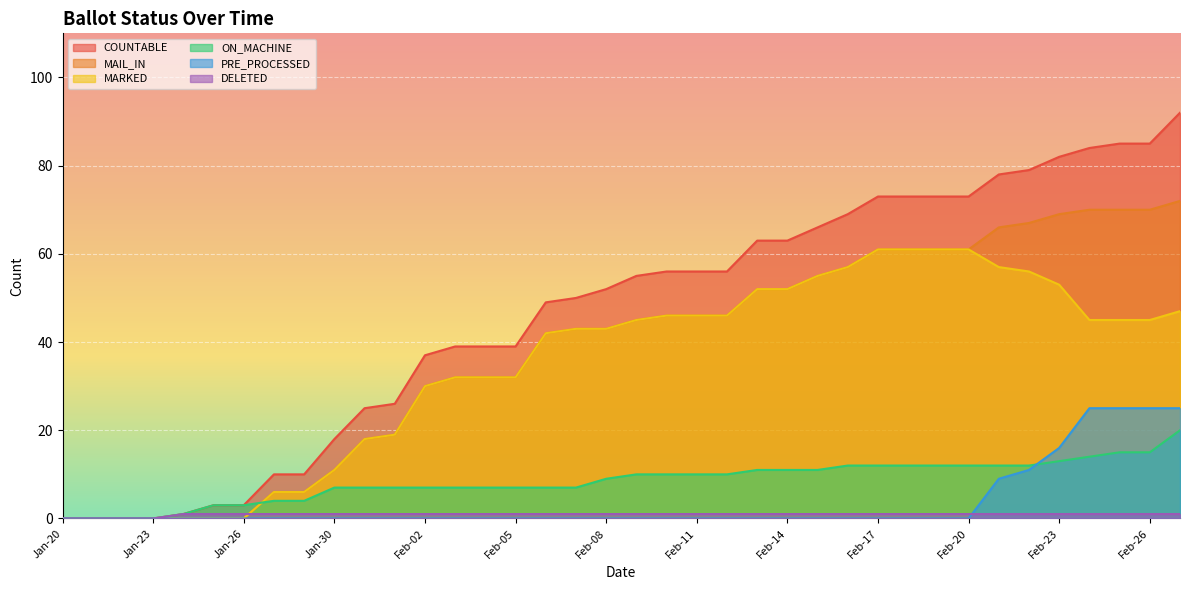

Rank the series by their maximum value, from lowest to highest.

DELETED, ON_MACHINE, PRE_PROCESSED, MARKED, MAIL_IN, COUNTABLE